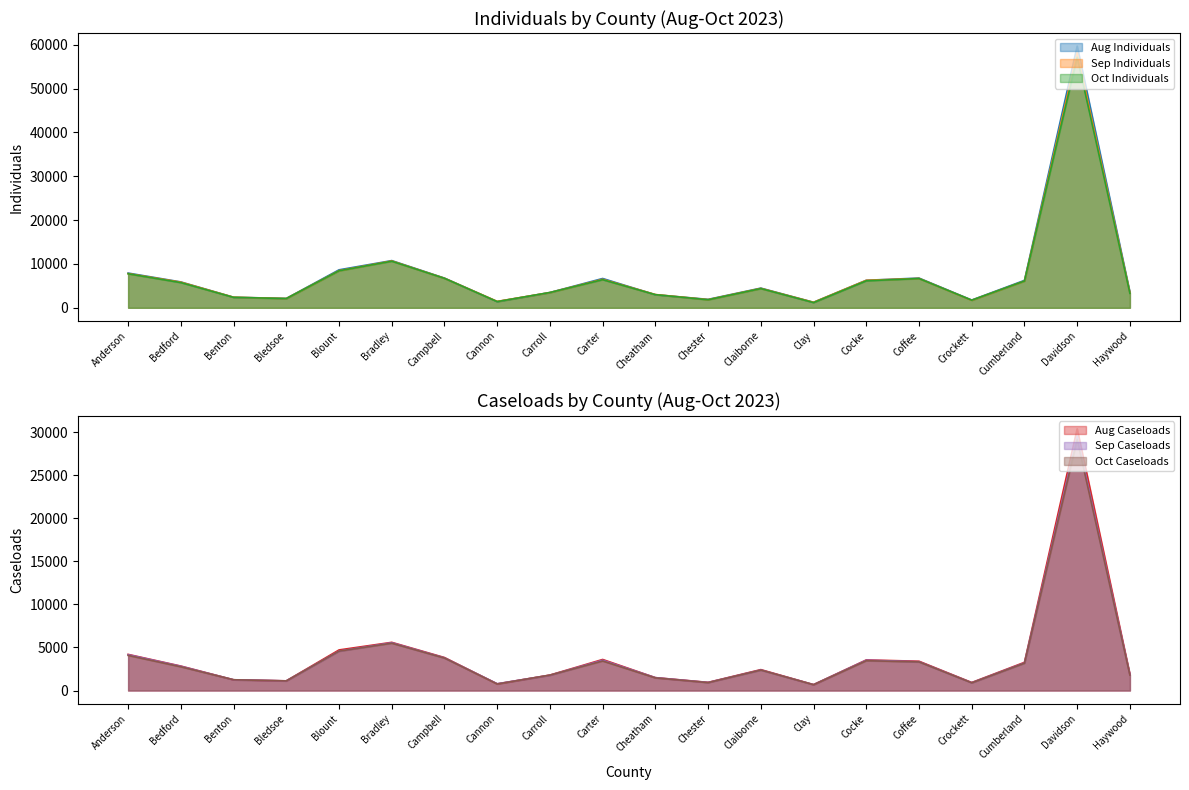

Which series has the widest spread of values?

Aug Individuals